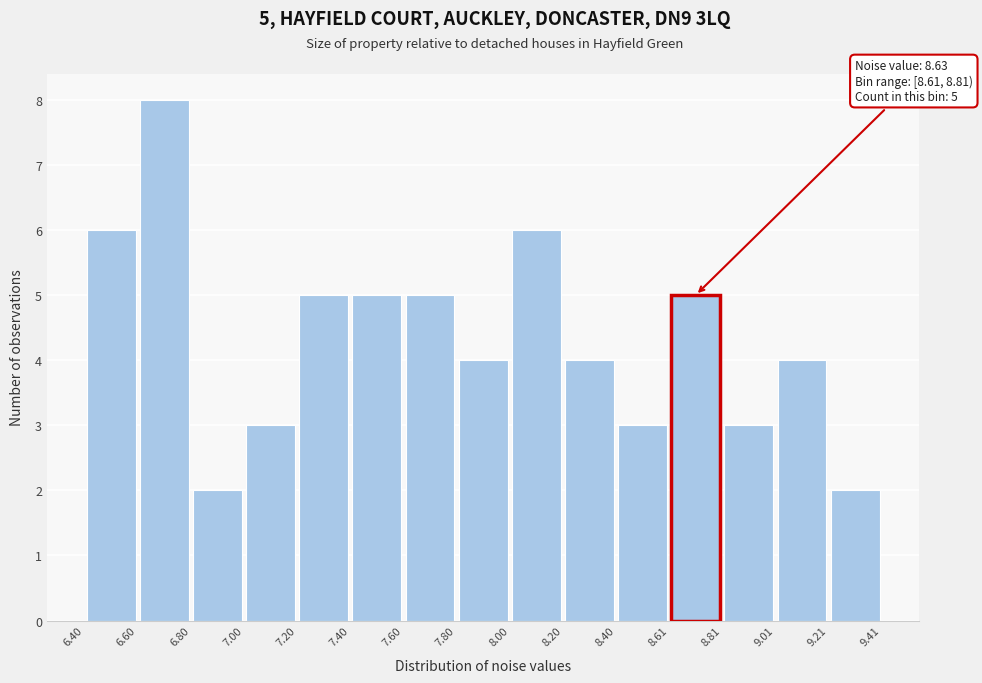

Over which range of the x-axis is the bar tallest?

6.60 to 6.80